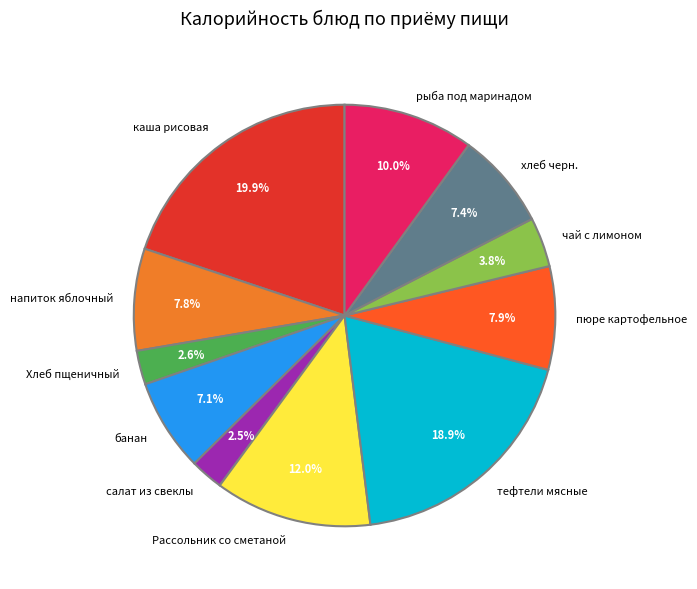

How many slices are in this pie chart?

11